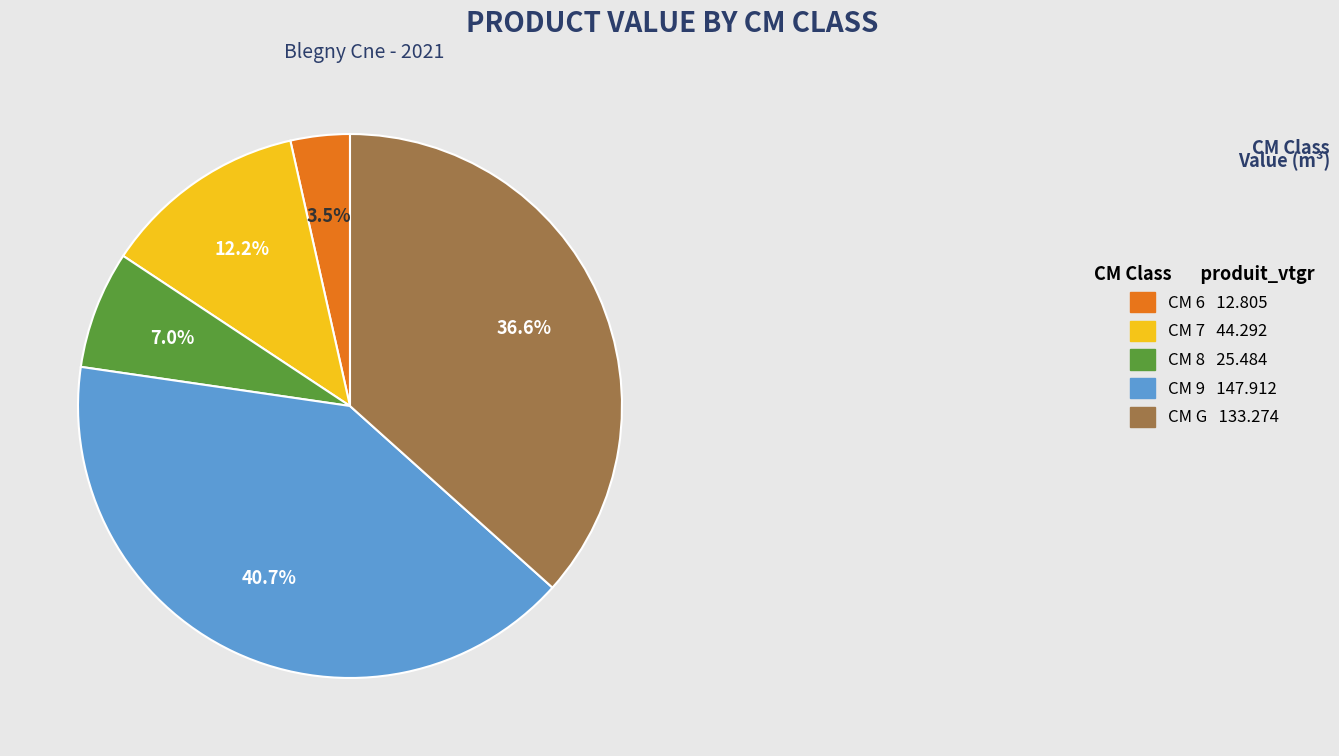

Rank the categories by value from lowest to highest.

CM 6 12.805, CM 8 25.484, CM 7 44.292, CM G 133.274, CM 9 147.912